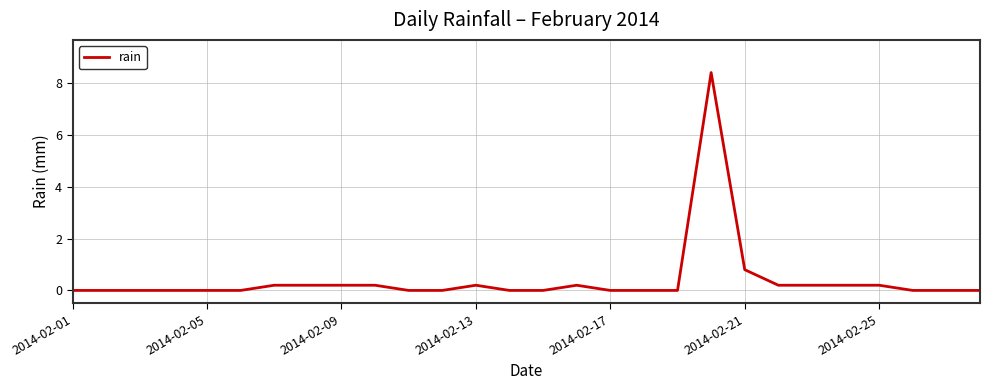

What is the difference between the second highest and minimum values?

0.8